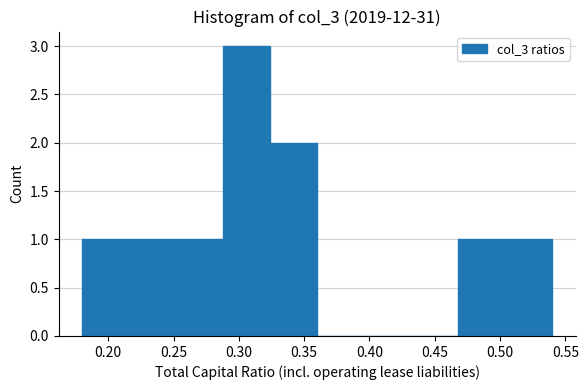

Reading left to right, list every bar in this chart as the range it spans on the x-axis followed by its height. Neither the bar edges nor the heights are printed on the chart, so give them approximately, as read against the axes.

0.180 to 0.216: 1
0.216 to 0.252: 1
0.252 to 0.288: 1
0.288 to 0.324: 3
0.324 to 0.360: 2
0.360 to 0.396: 0
0.396 to 0.432: 0
0.432 to 0.468: 0
0.468 to 0.504: 1
0.504 to 0.540: 1